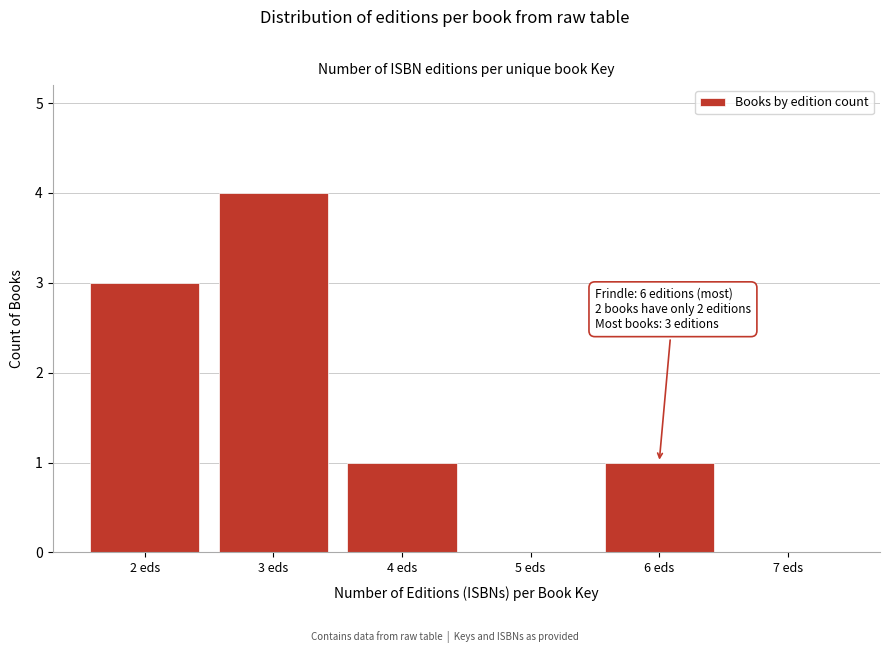

Which range on the x-axis has the tallest bar?

2.5 to 3.5